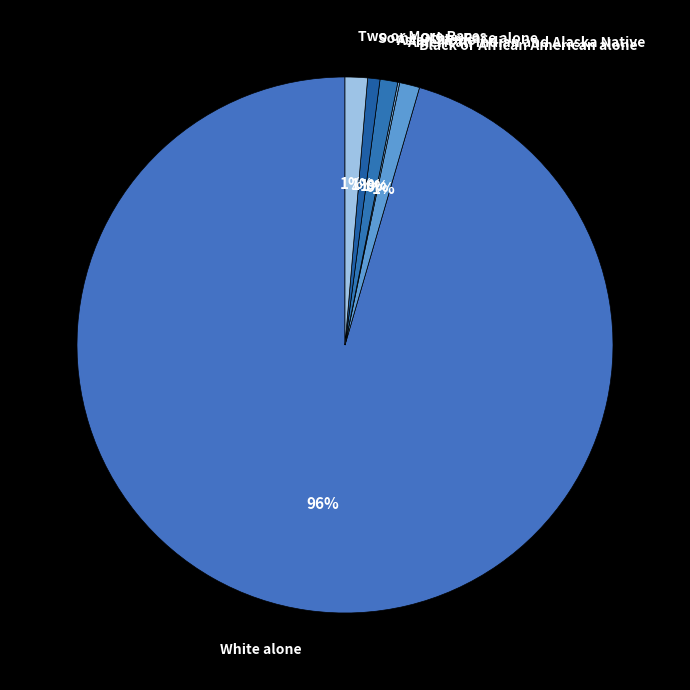

What is the largest slice in the pie chart?

White alone